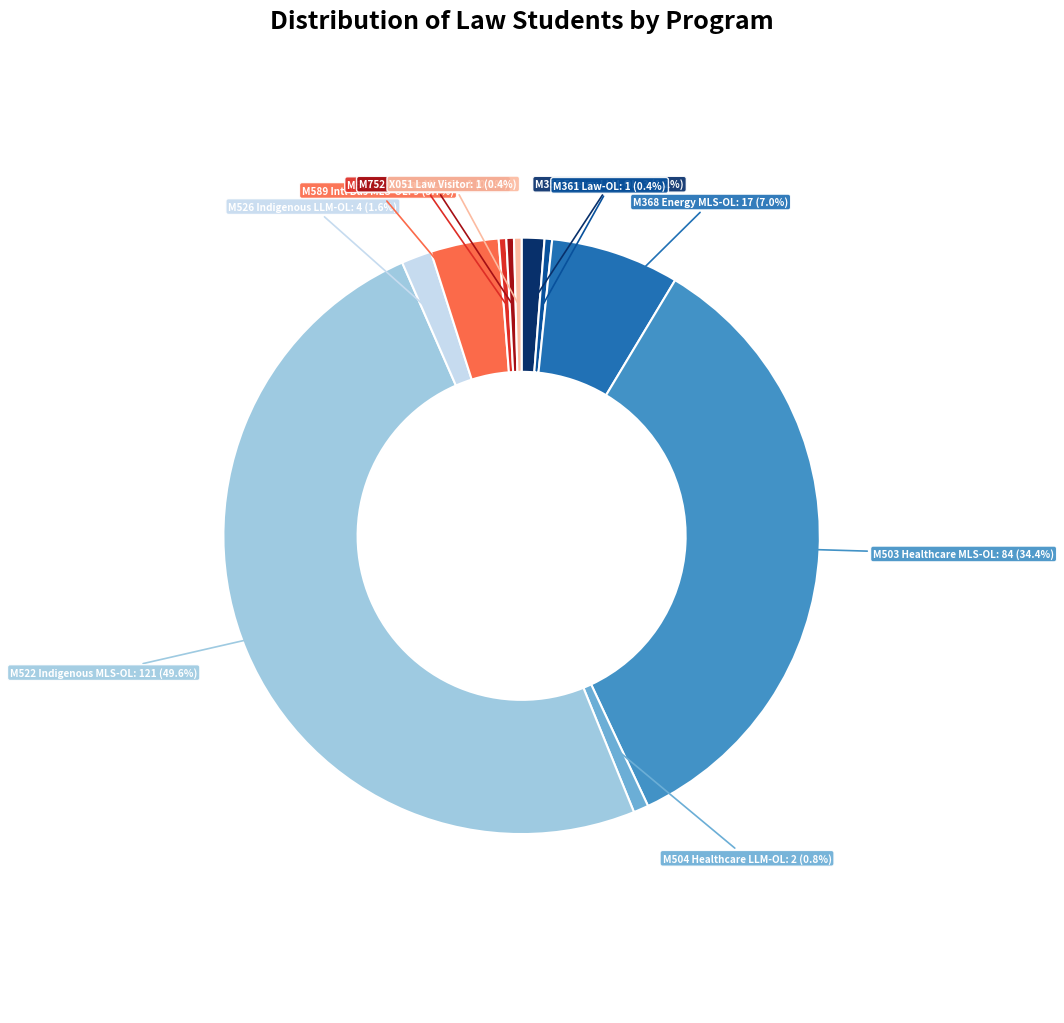

Count the number of slices in the pie.

11